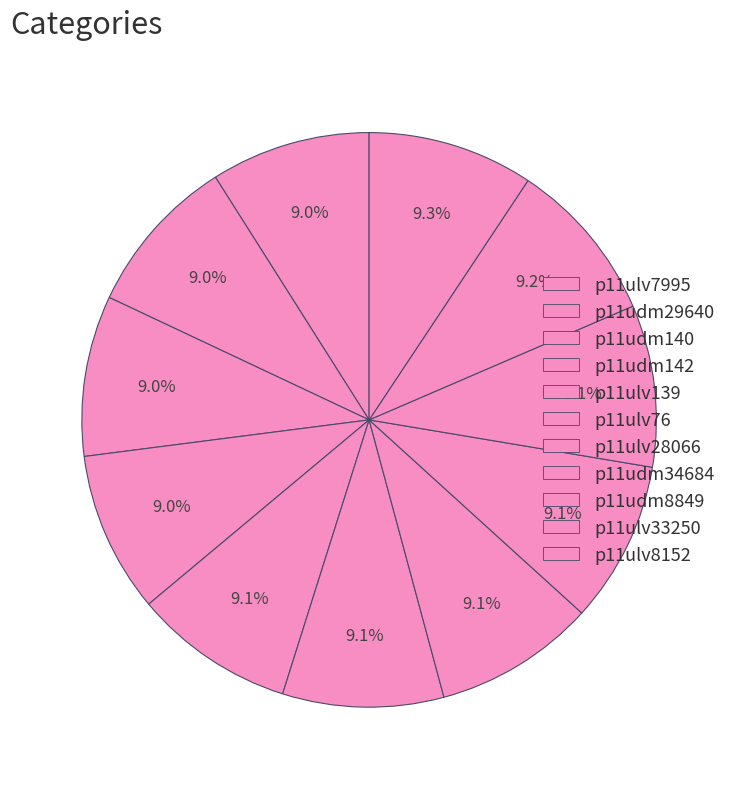

To the nearest percent, what portion does p11ulv7995 represent?

9%